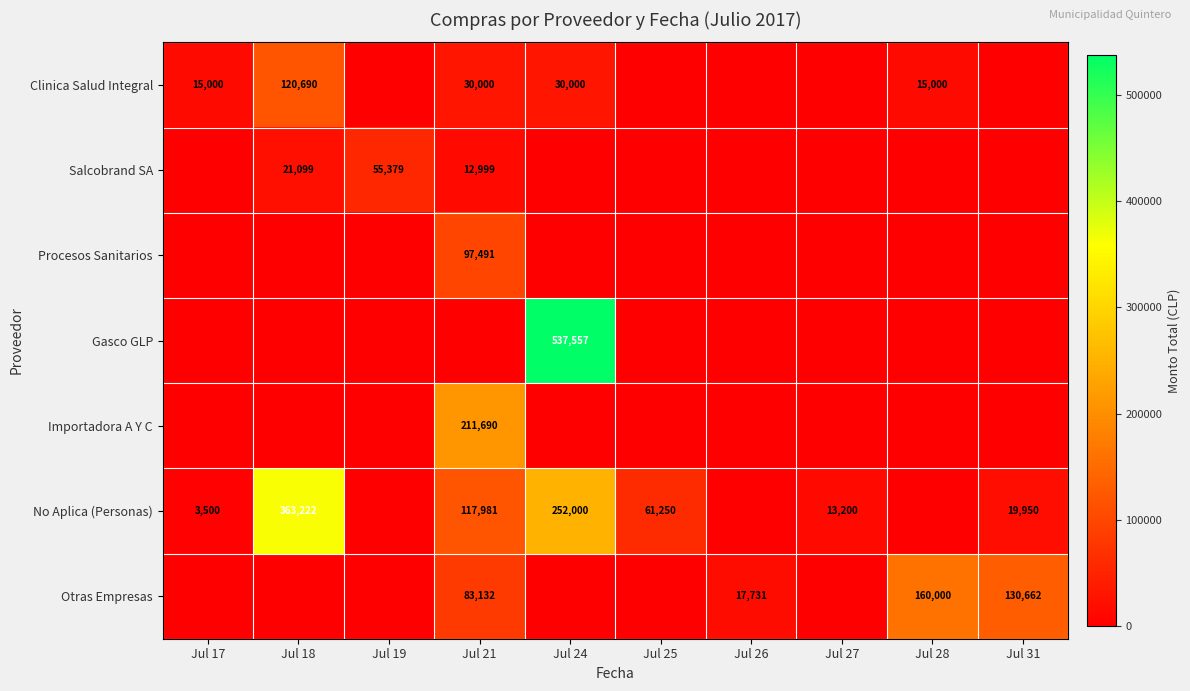

Is the value of No Aplica (Personas) at Jul 18 greater than the value of Otras Empresas at Jul 26?

Yes